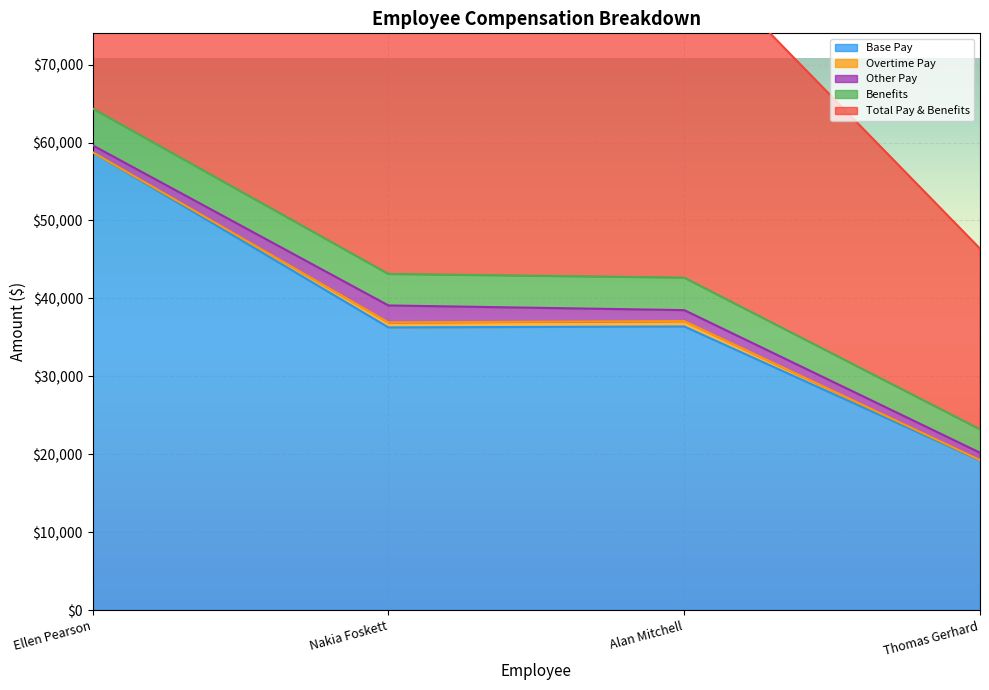

Reading left to right, extract all data points from this chart.

Base Pay: Ellen Pearson=58750.0	Nakia Foskett=36271.7	Alan Mitchell=36393.0	Thomas Gerhard=19197.0
Overtime Pay: Ellen Pearson=0.0	Nakia Foskett=642.9	Alan Mitchell=693.0	Thomas Gerhard=50.6
Other Pay: Ellen Pearson=890.0	Nakia Foskett=2175.2	Alan Mitchell=1405.0	Thomas Gerhard=942.9
Benefits: Ellen Pearson=4720.2	Nakia Foskett=4041.2	Alan Mitchell=4169.8	Thomas Gerhard=3000.0
Total Pay & Benefits: Ellen Pearson=64360.2	Nakia Foskett=43131.0	Alan Mitchell=42660.8	Thomas Gerhard=23190.6